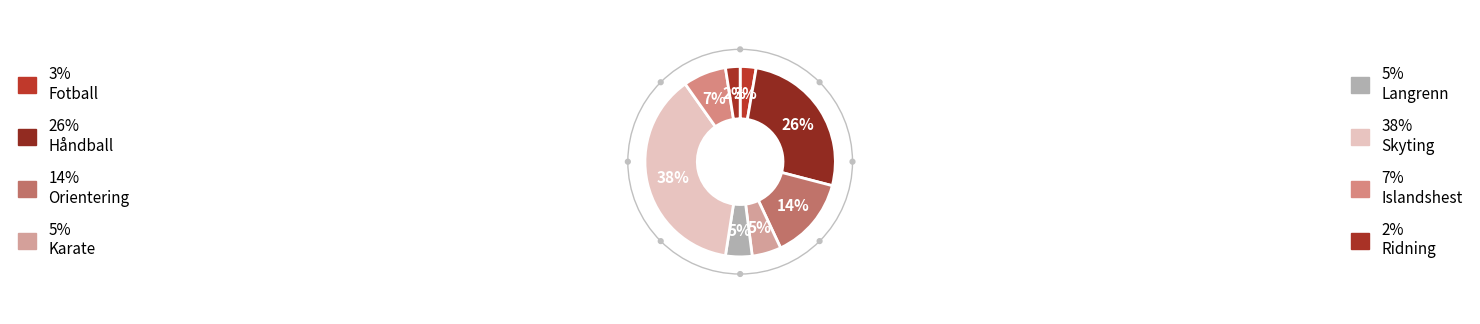

Count the number of slices in the pie.

8